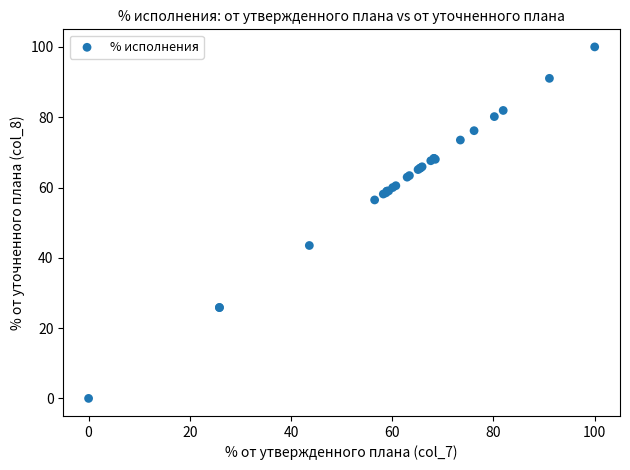

What Y value in the scatter plot is closest to 49?

43.5